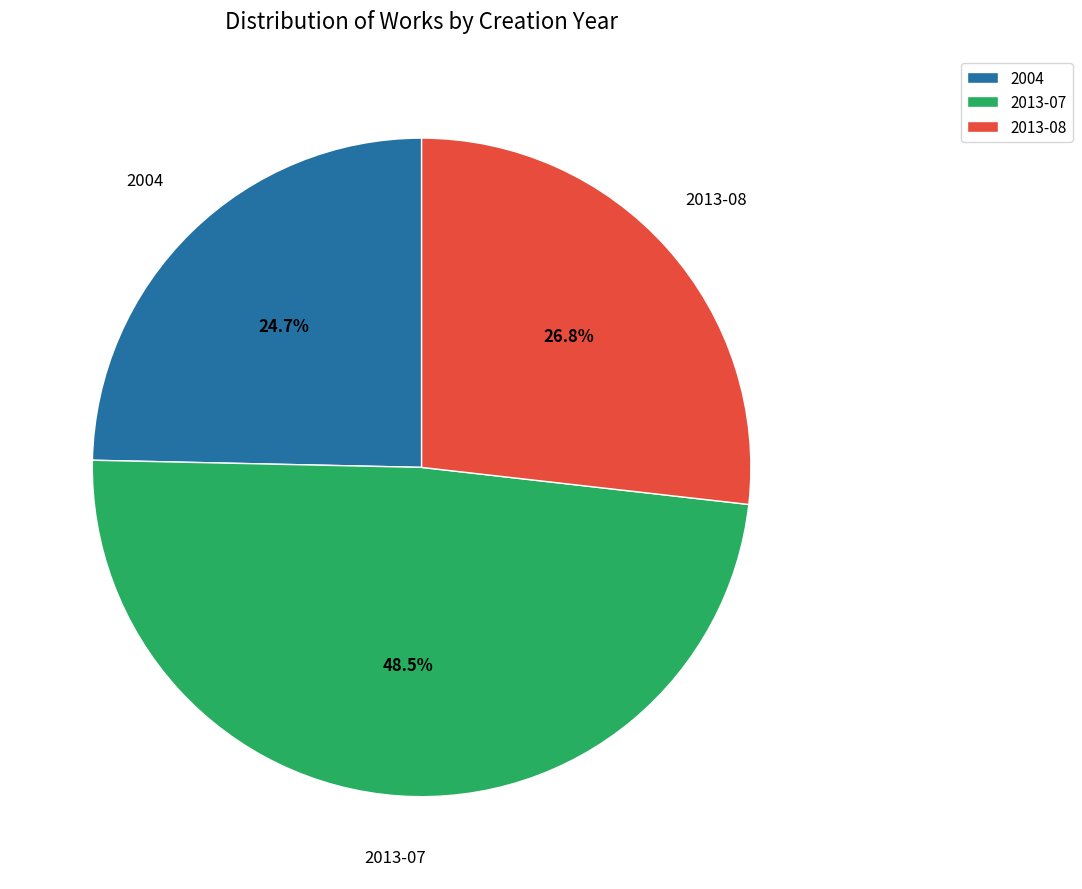

How many segments does this pie chart have?

3